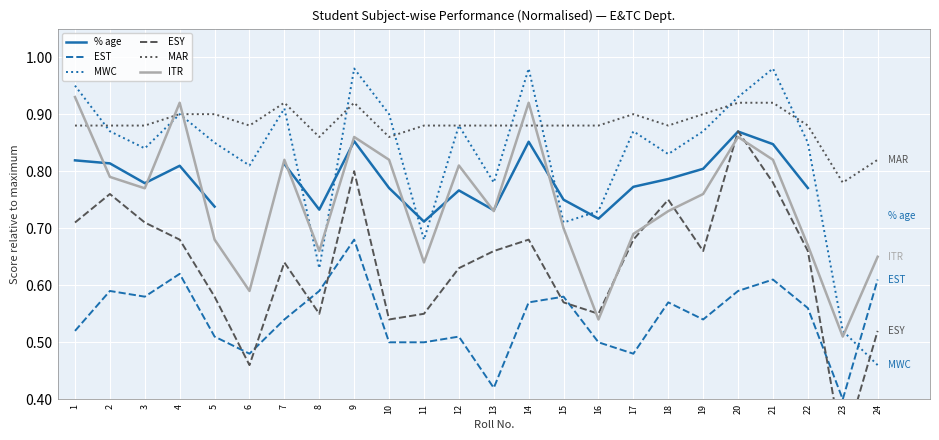

What is the highest value of the EST series?

0.7